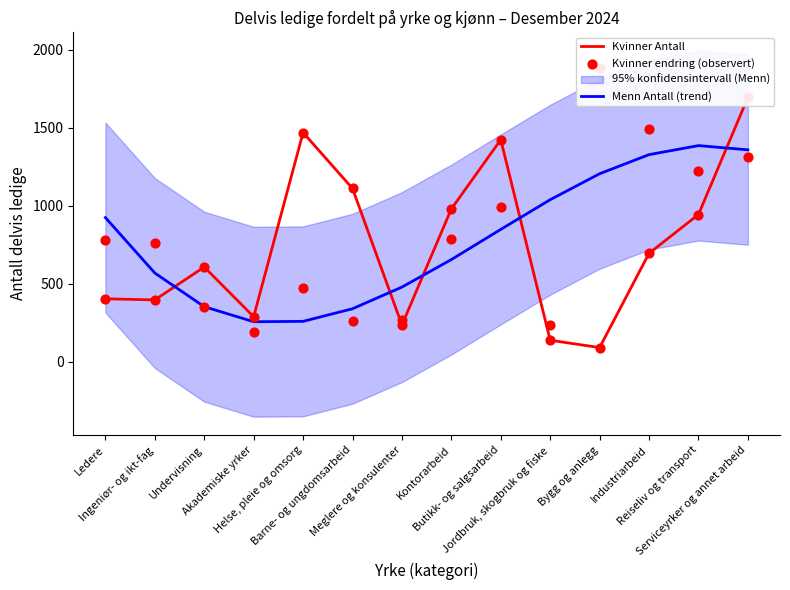

Which series reaches the maximum Y coordinate?

Kvinner Antall